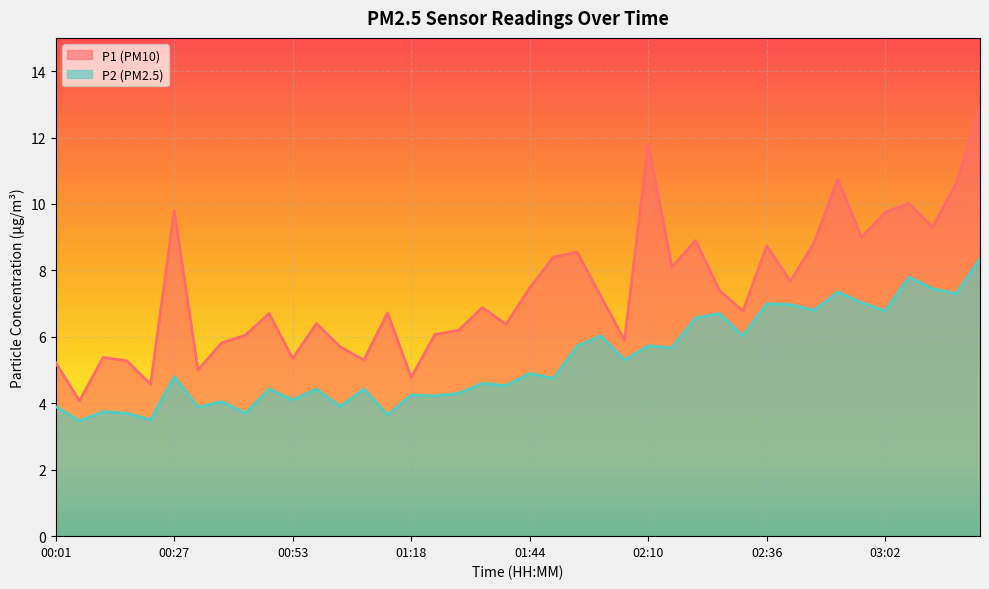

At which category does P1 reach its first local valley?

00:06